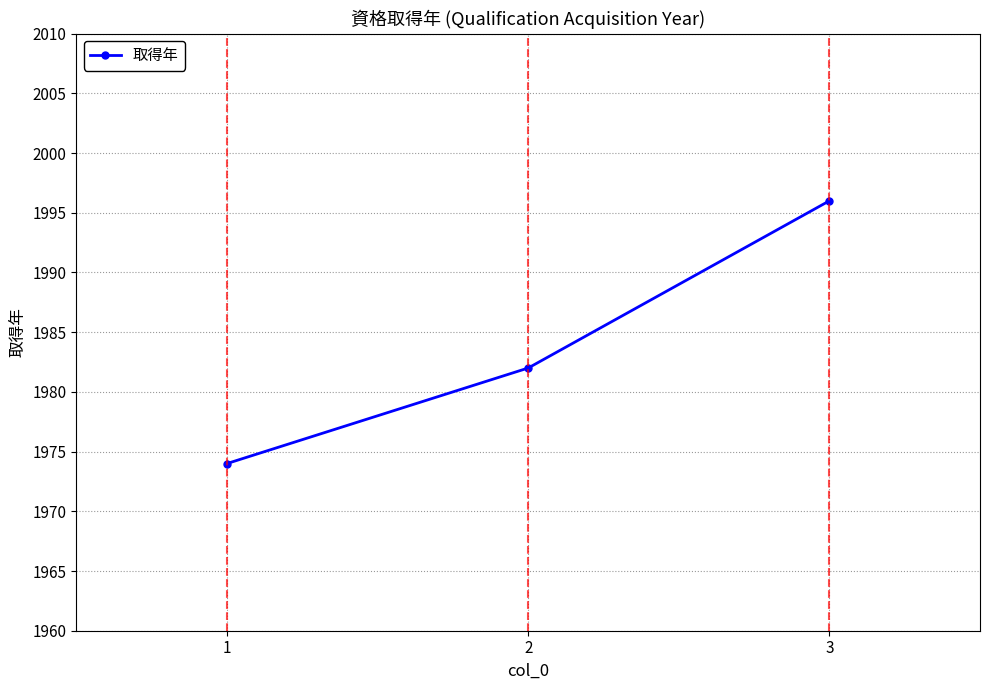

How many values are below 1982?

1